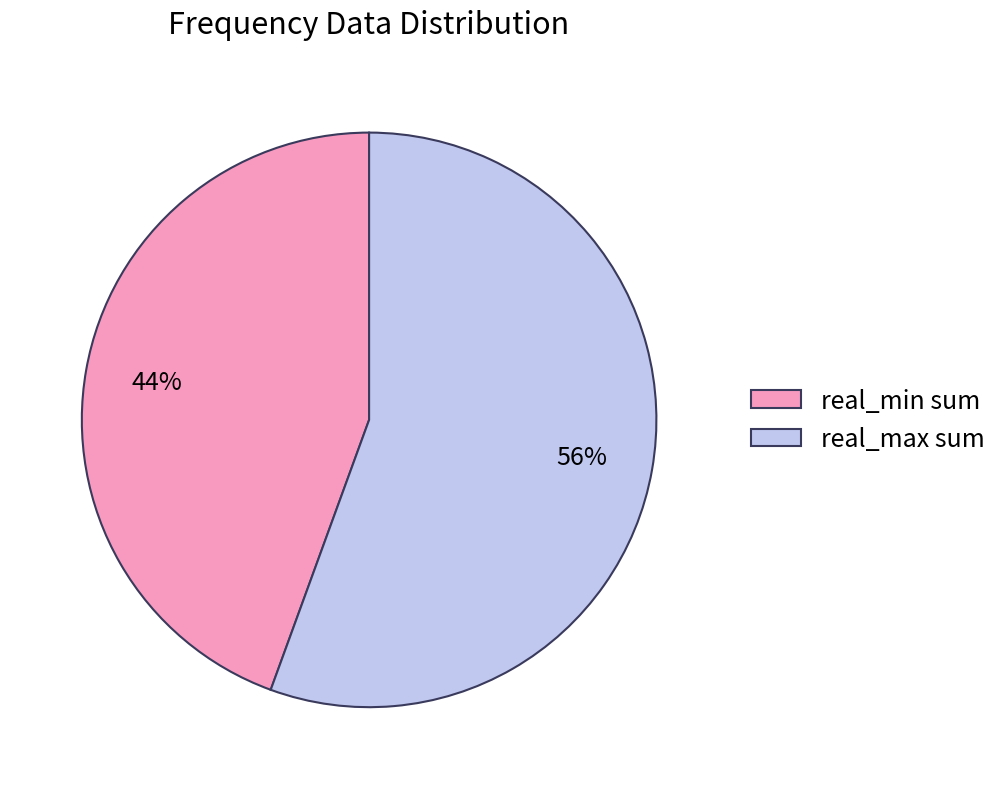

Is the sum of real_max sum and real_min sum greater than half?

Yes